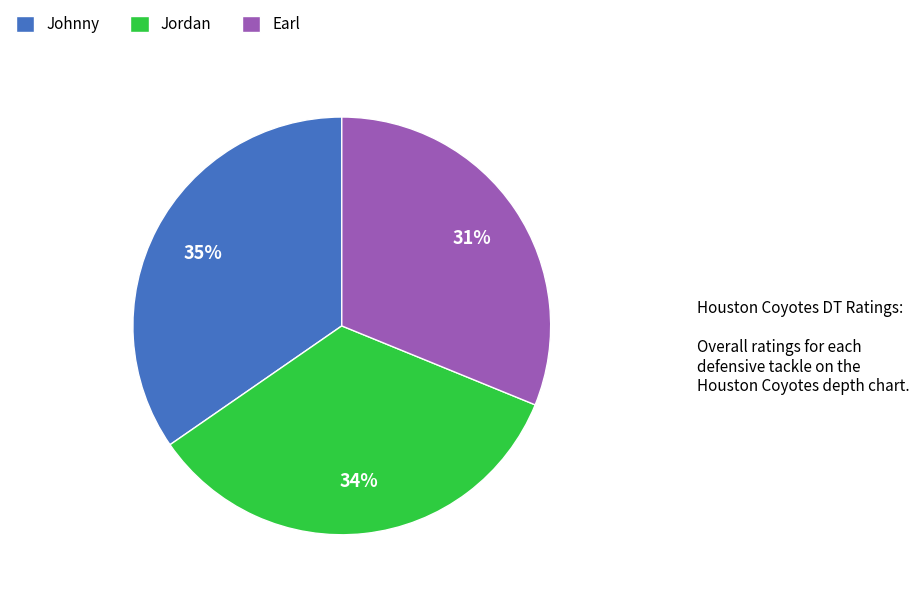

Count the number of slices in the pie.

3